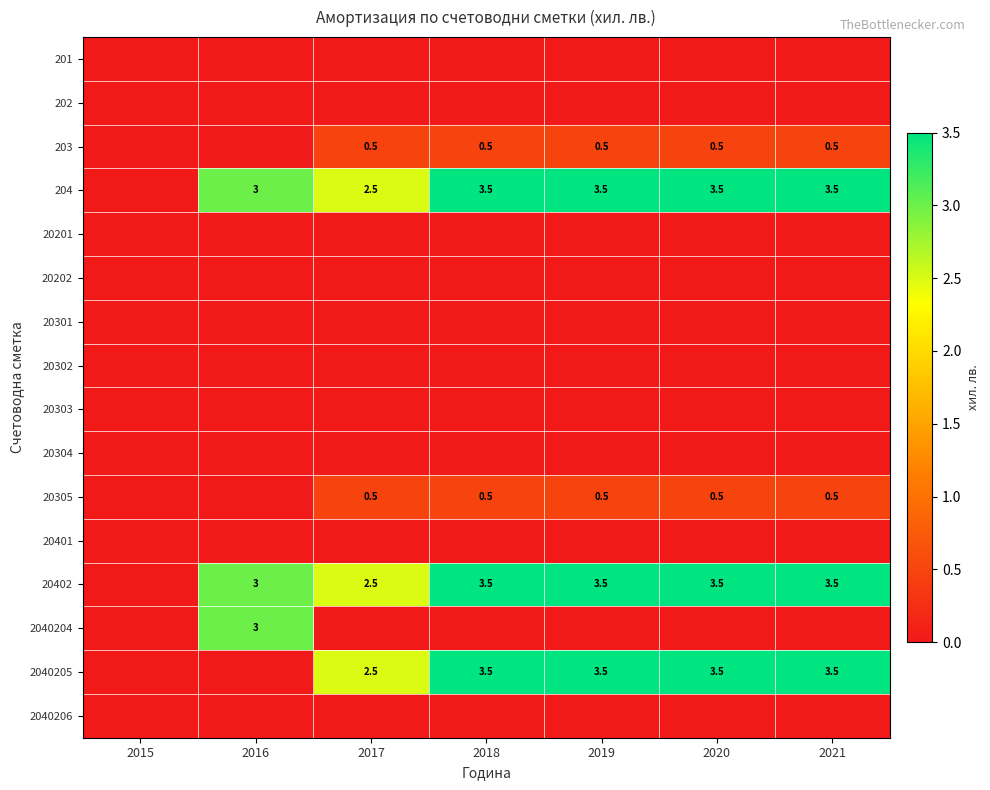

Which category has the highest value in the 202 series?

2015